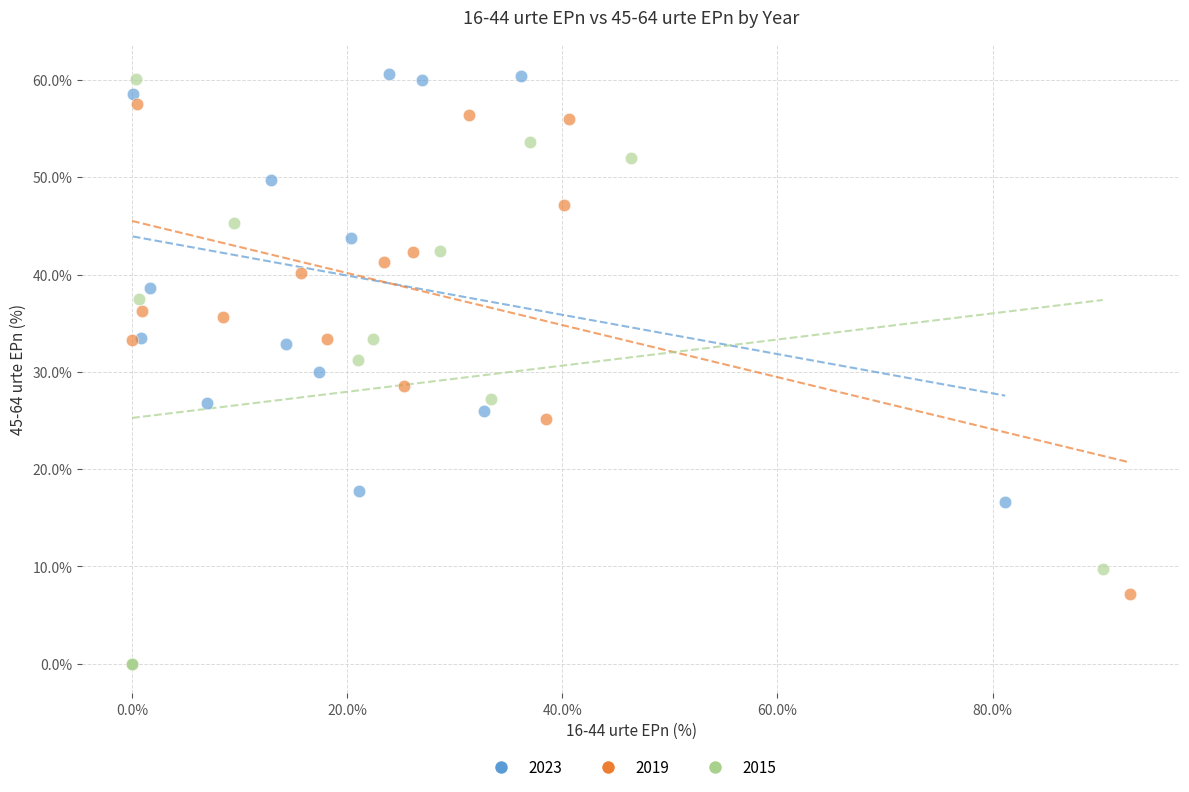

Which series has the largest Y range (max minus min)?

2015